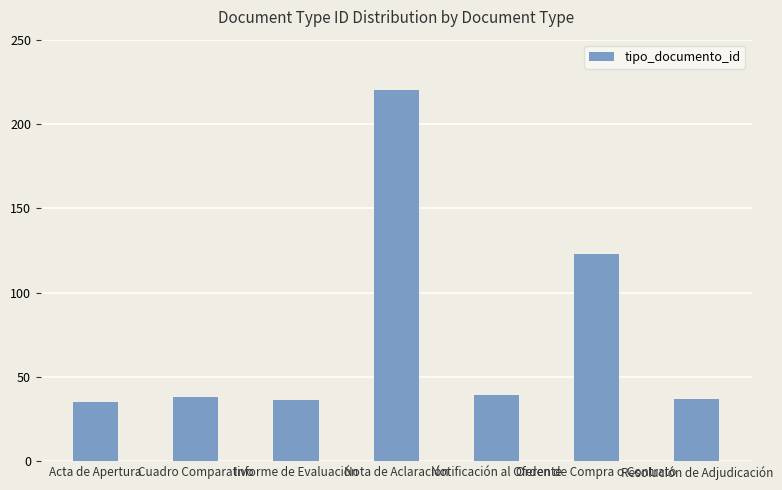

Which category has the highest value across all series?

Nota de Aclaración